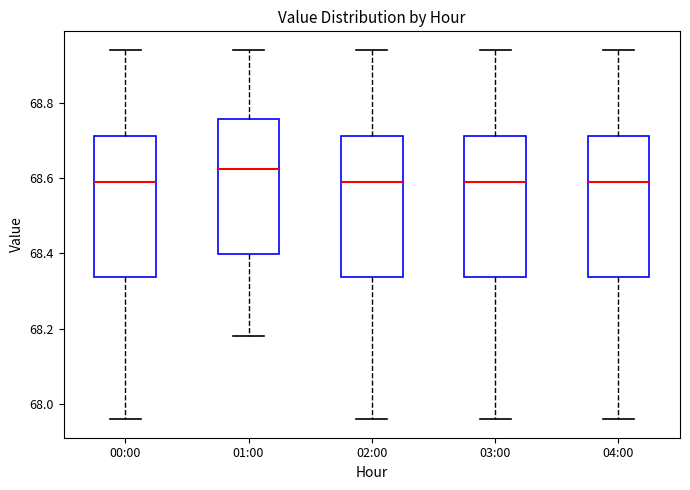

Reading left to right, transcribe this box plot: for each box, give where its median line is, the range the box spans, and where its two whiskers end, as read against the y-axis. The values are not printed on the chart, so give them approximately, as read against the axis.

00:00: median 68.60, box 68.34 to 68.72, whiskers 67.96 to 68.94
01:00: median 68.62, box 68.40 to 68.76, whiskers 68.18 to 68.94
02:00: median 68.60, box 68.34 to 68.72, whiskers 67.96 to 68.94
03:00: median 68.60, box 68.34 to 68.72, whiskers 67.96 to 68.94
04:00: median 68.60, box 68.34 to 68.72, whiskers 67.96 to 68.94